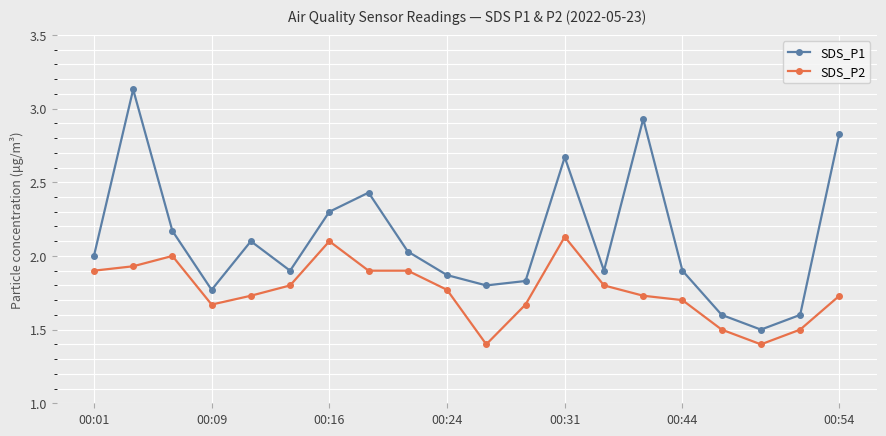

List the series in order of their peak value, lowest first.

SDS_P2, SDS_P1